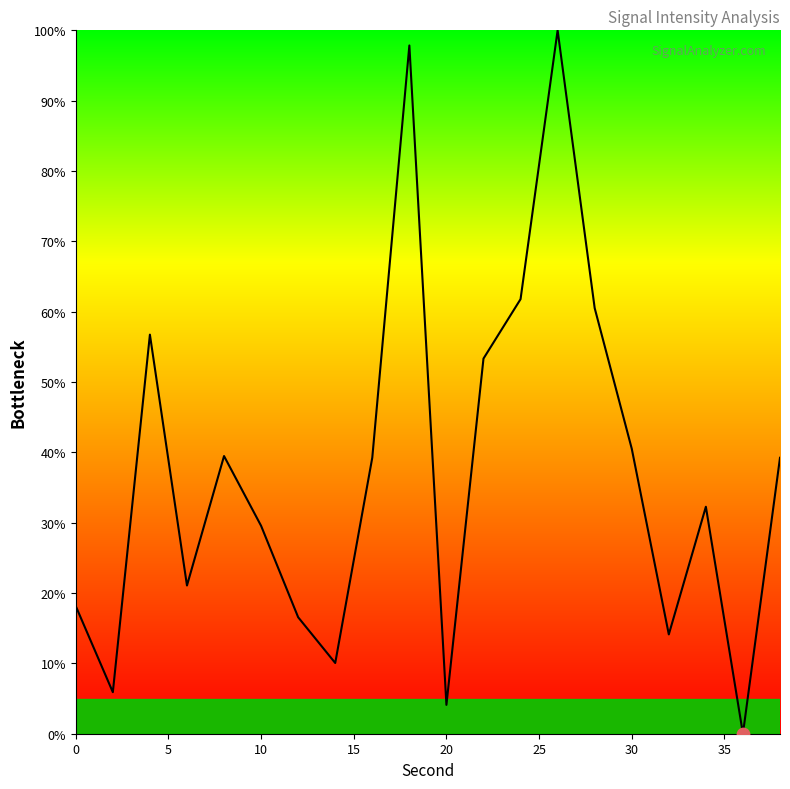

What is the difference between the maximum and minimum values?

100.0